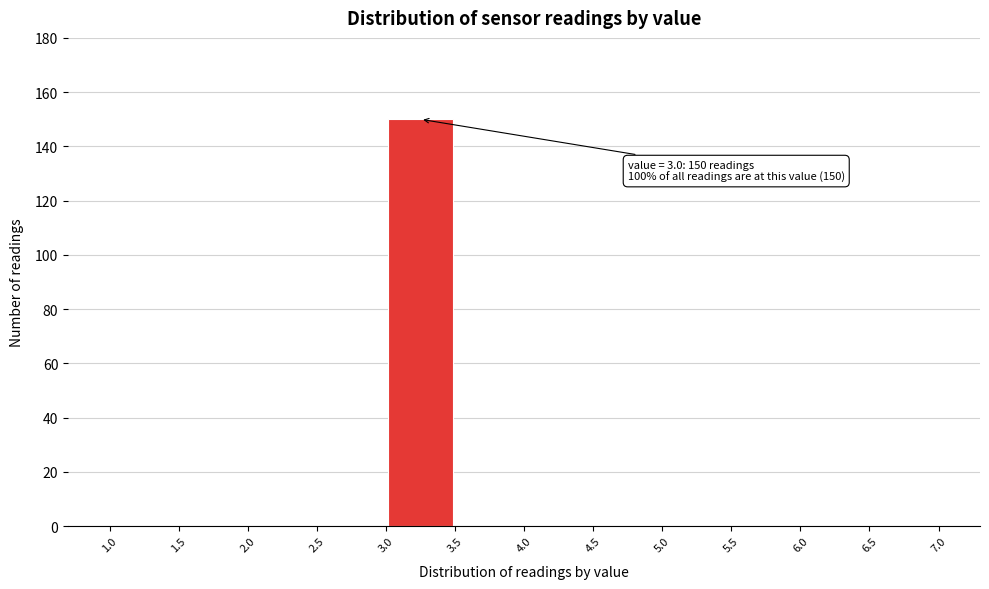

Over which range of the x-axis is the bar tallest?

3.0 to 3.5